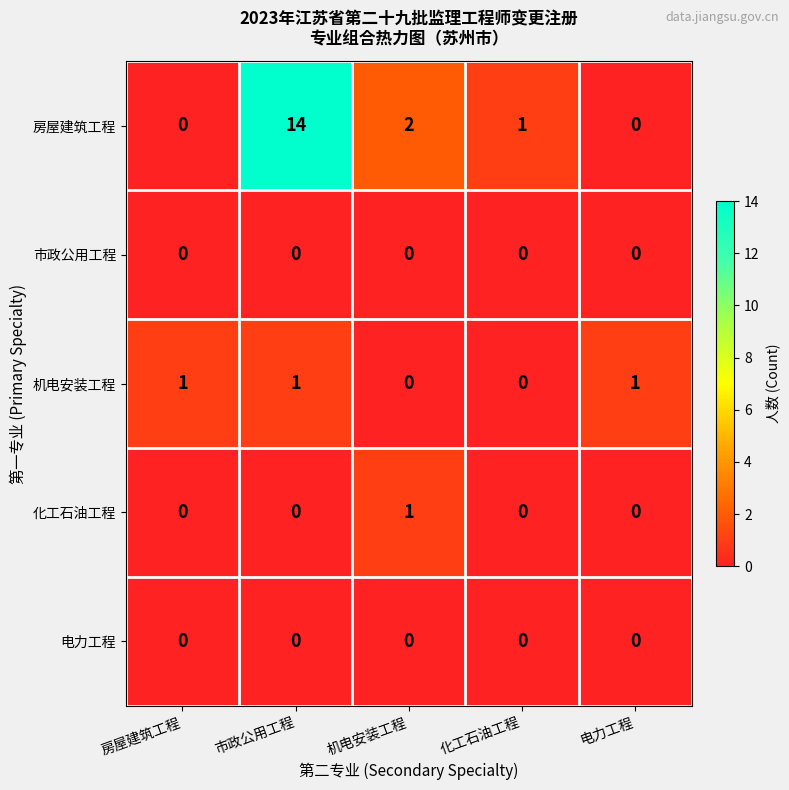

At which category is the sum across all series the highest?

市政公用工程